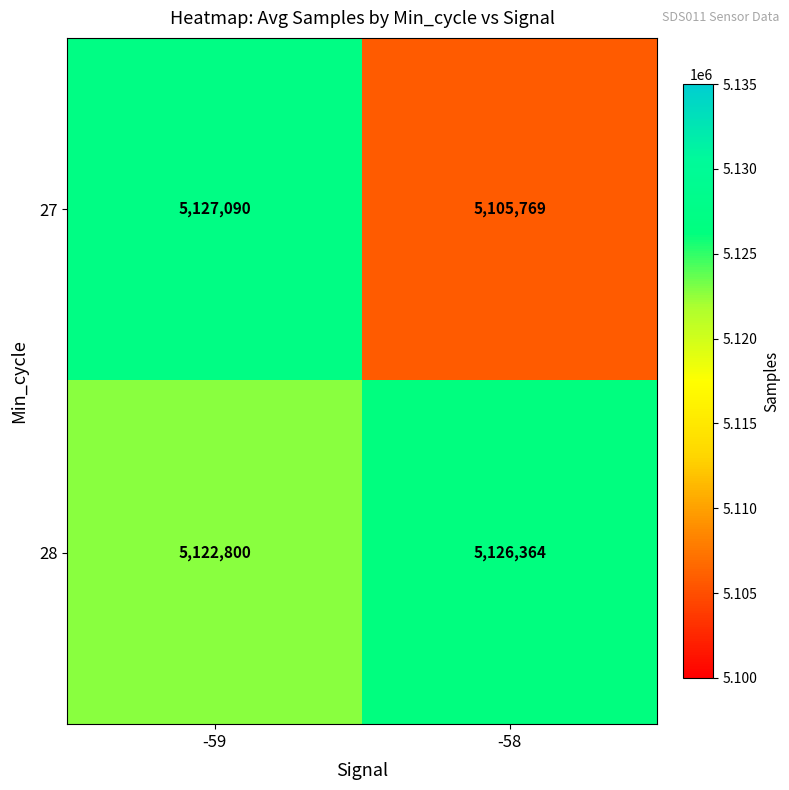

Rank the series by their average value, from lowest to highest.

27, 28